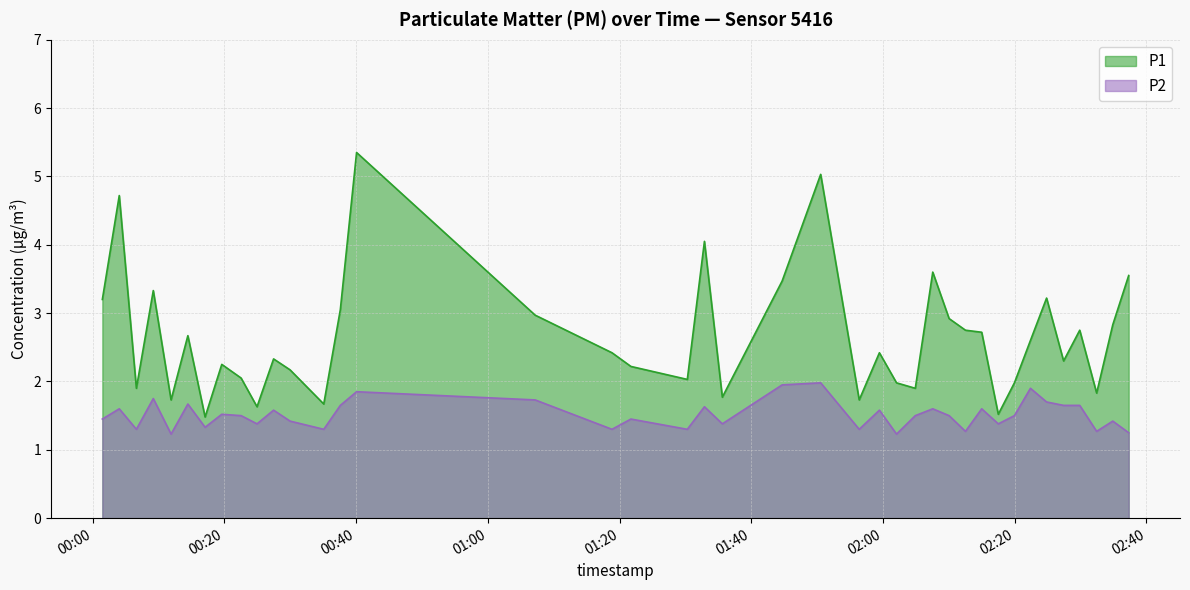

Count the number of categories in the chart.

40